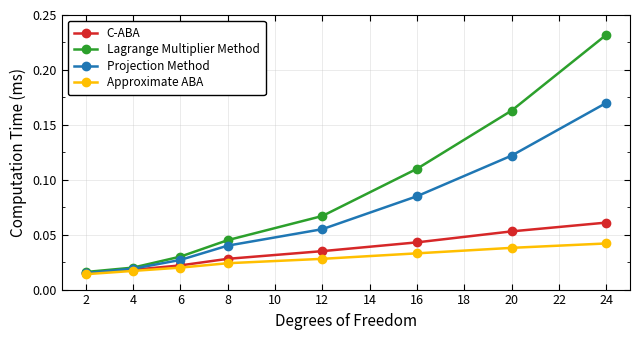

True or false: Lagrange Multiplier Method has more than 2 points higher than both neighbors.

False